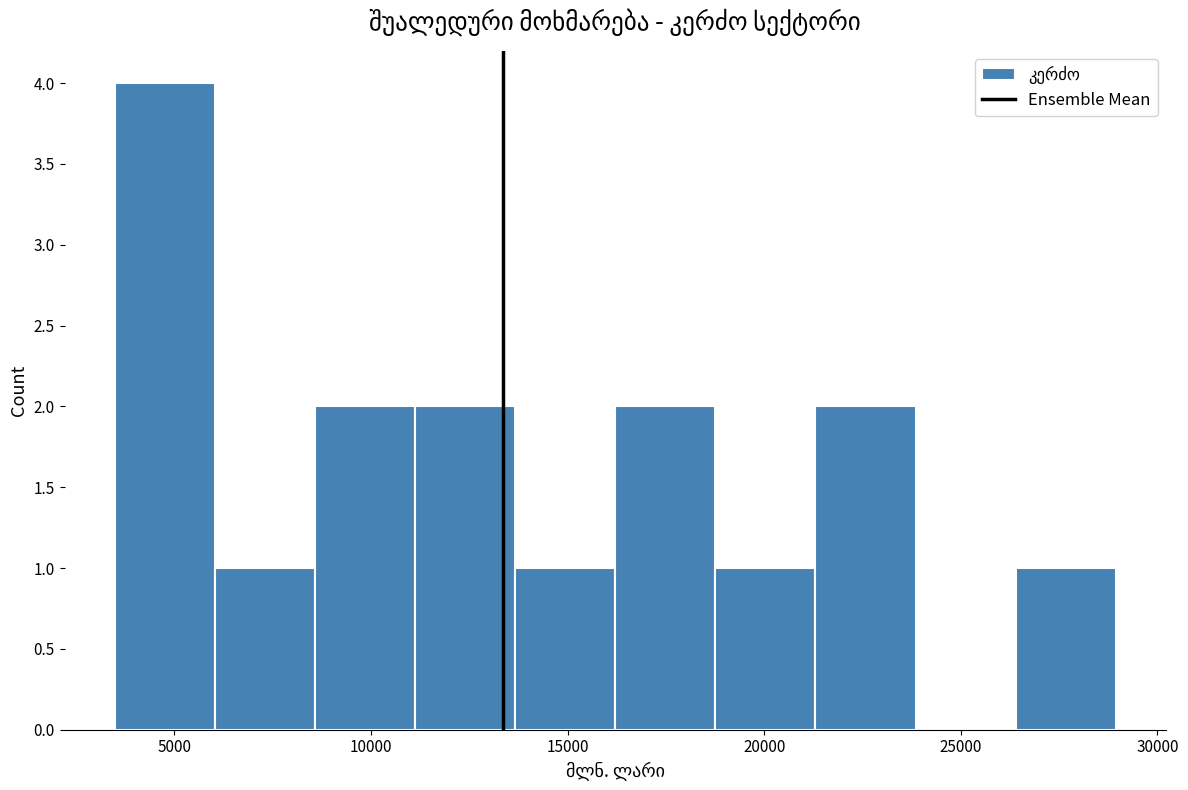

What is the height of the bar covering 6000 to 8500 on the x-axis? Neither the bar edges nor the heights are printed on the chart, so give them approximately, as read against the axes.

1